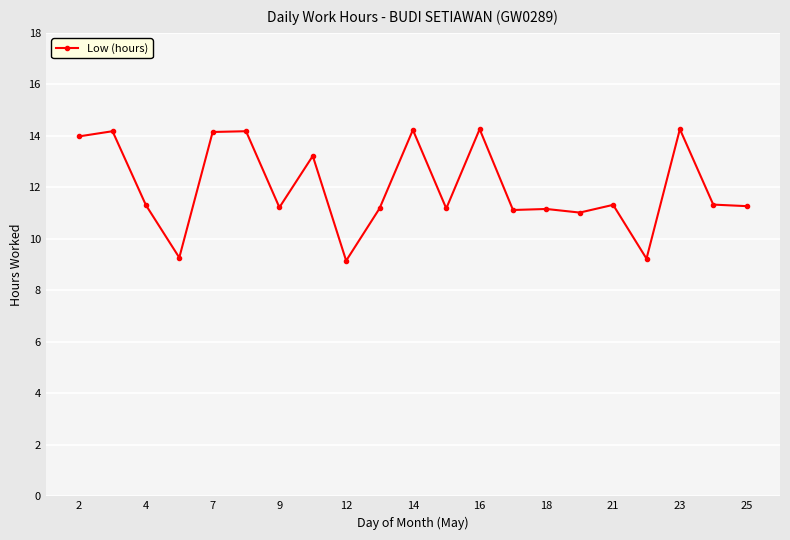

What is the average value?

12.0